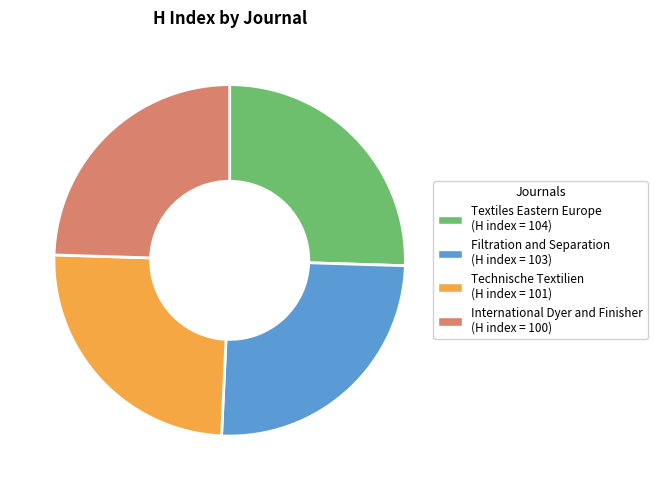

What is the ratio of the value at Filtration and Separation to the value at Textiles Eastern Europe?

1.0